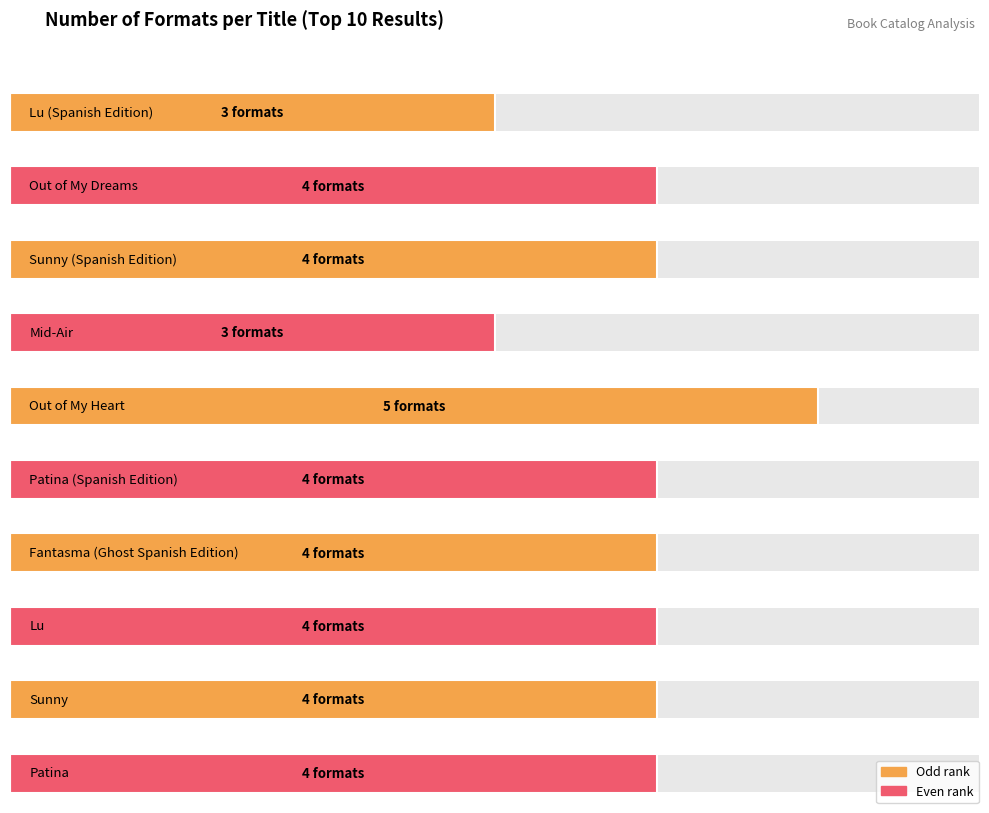

Reading left to right, transcribe all the data shown in this chart.

3	4	4	3	5	4	4	4	4	4